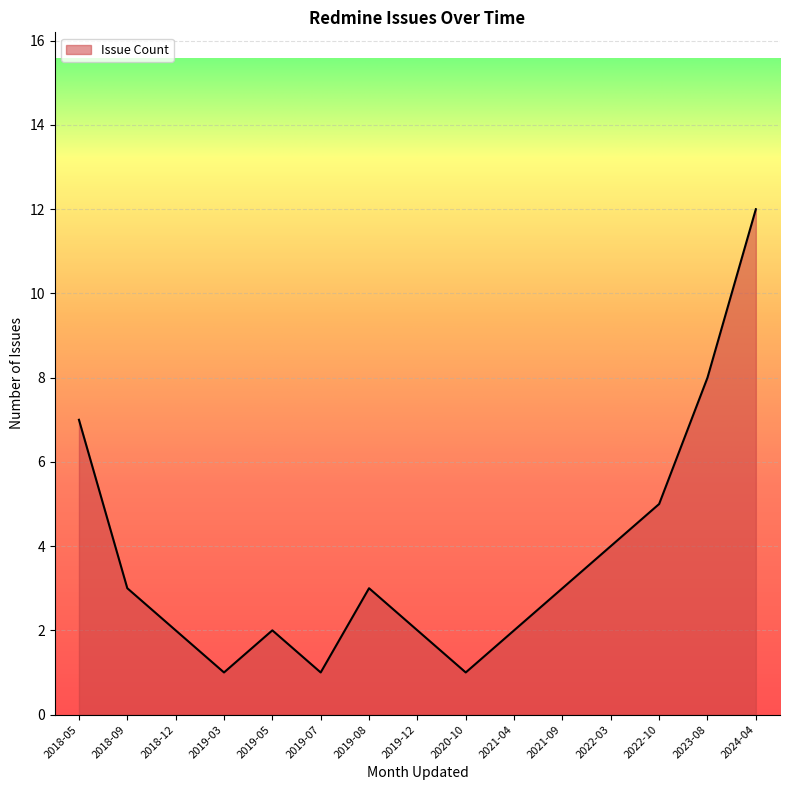

Does the chart have visible grid lines?

Yes